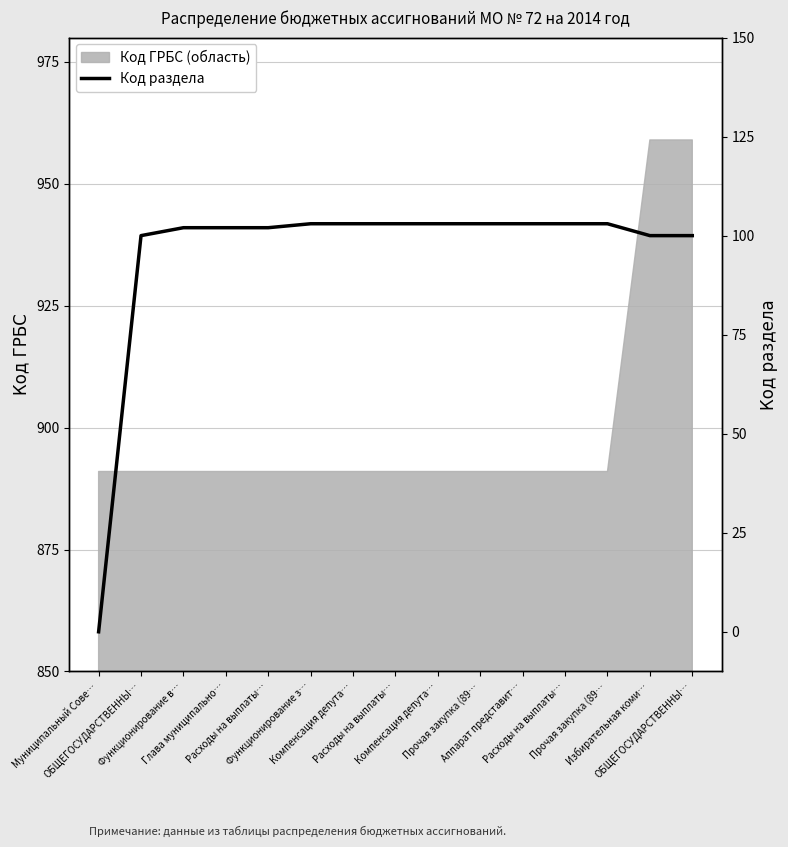

Which category has the lowest value across all series?

Муниципальный Сове…